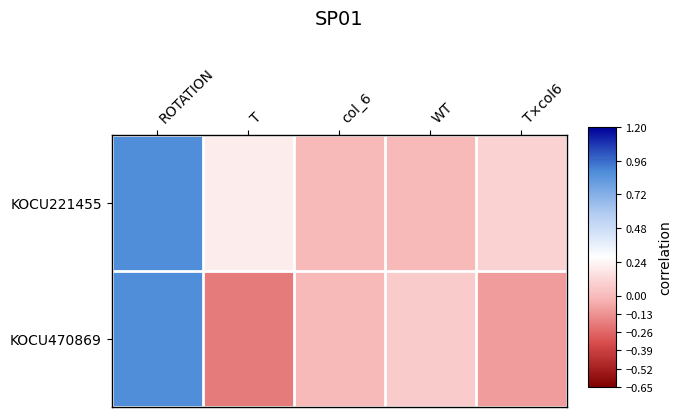

Rank the series by their maximum value, from lowest to highest.

KOCU221455, KOCU470869